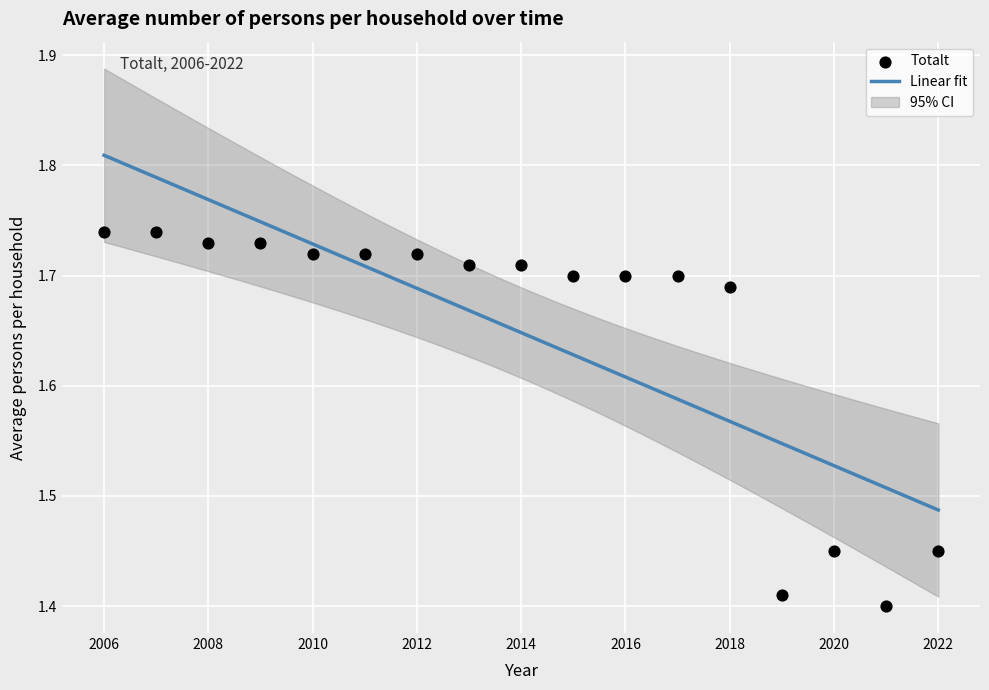

What is the range of Y values (max minus min)?

0.3